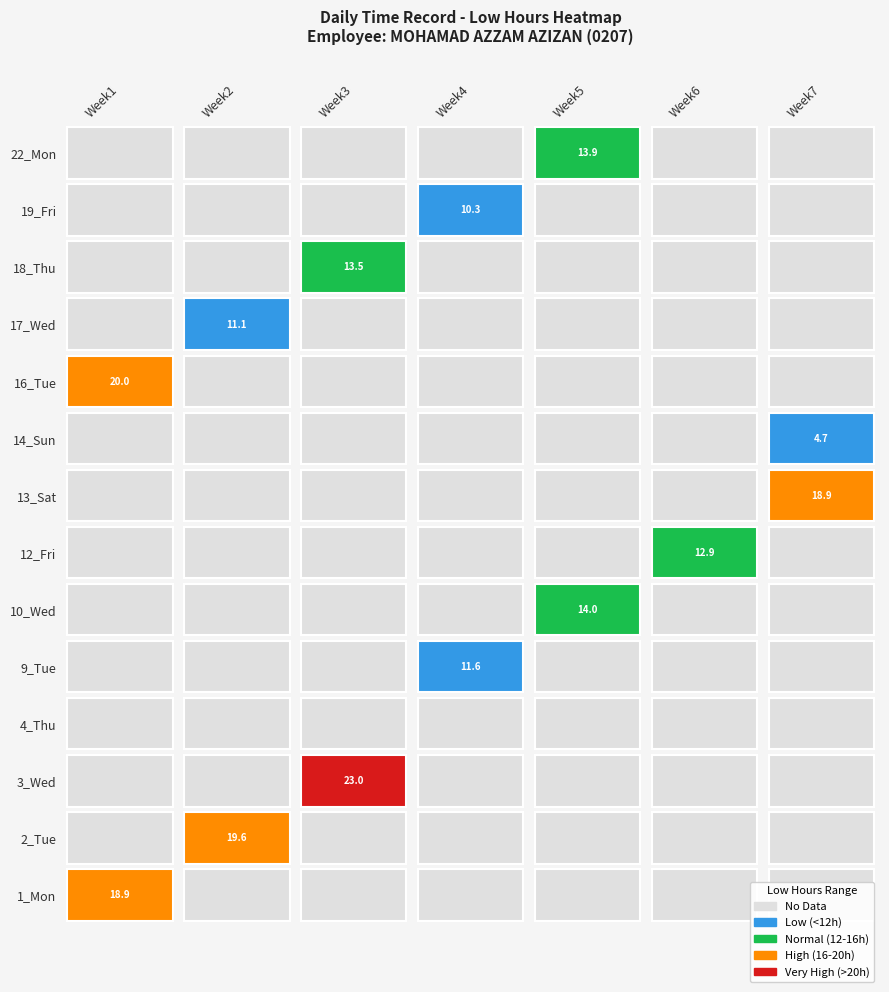

The value of 13_Sat at Low_6 is 0.0. True or false?

True